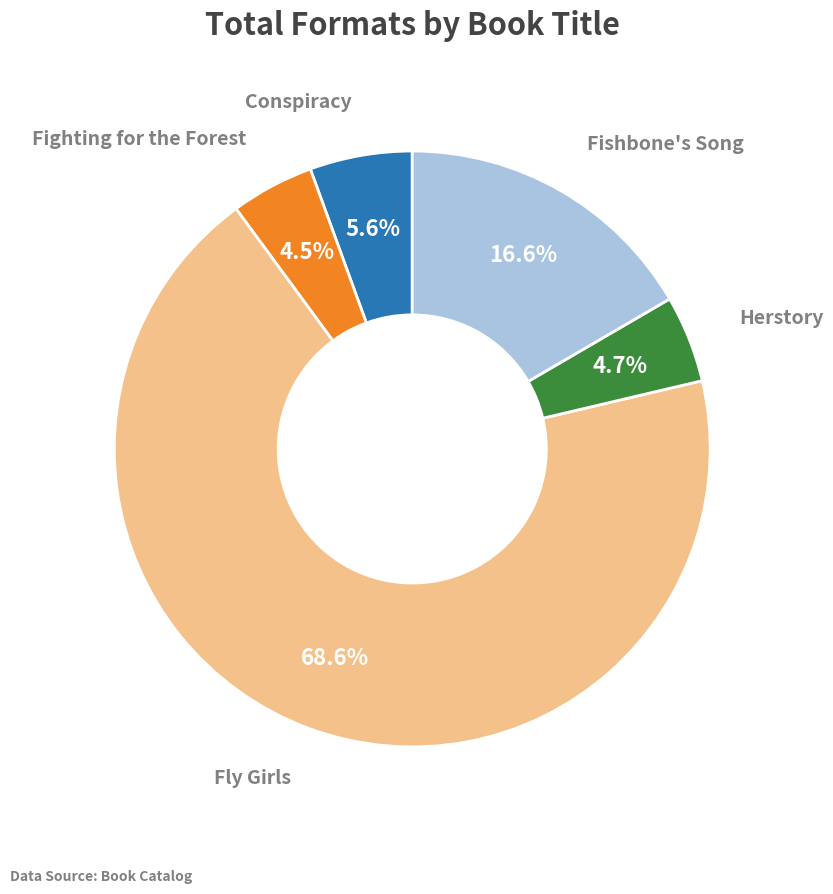

Is there a majority slice in this chart?

Yes